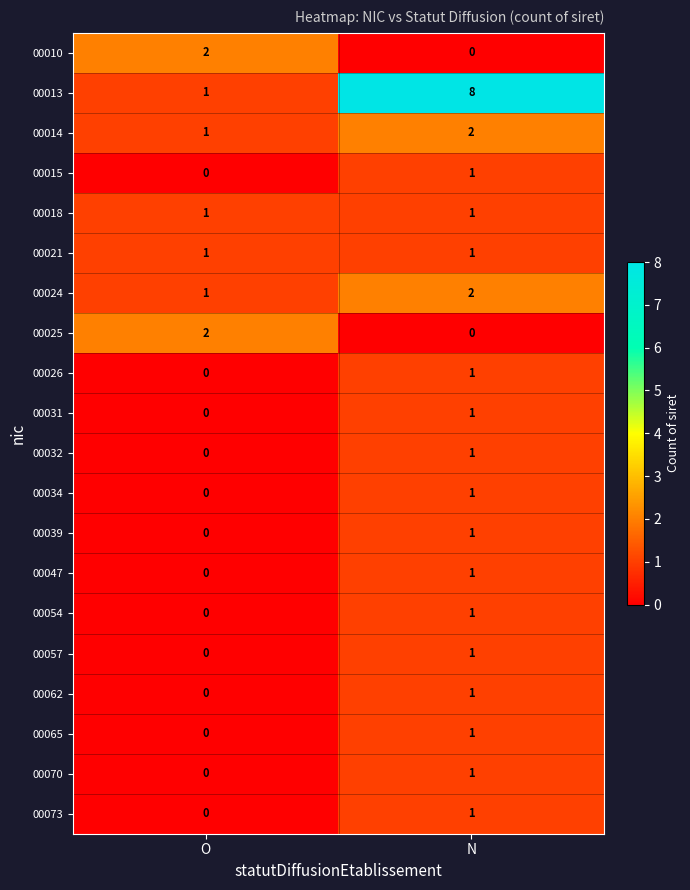

The value of 00013 at N is 2. True or false?

False